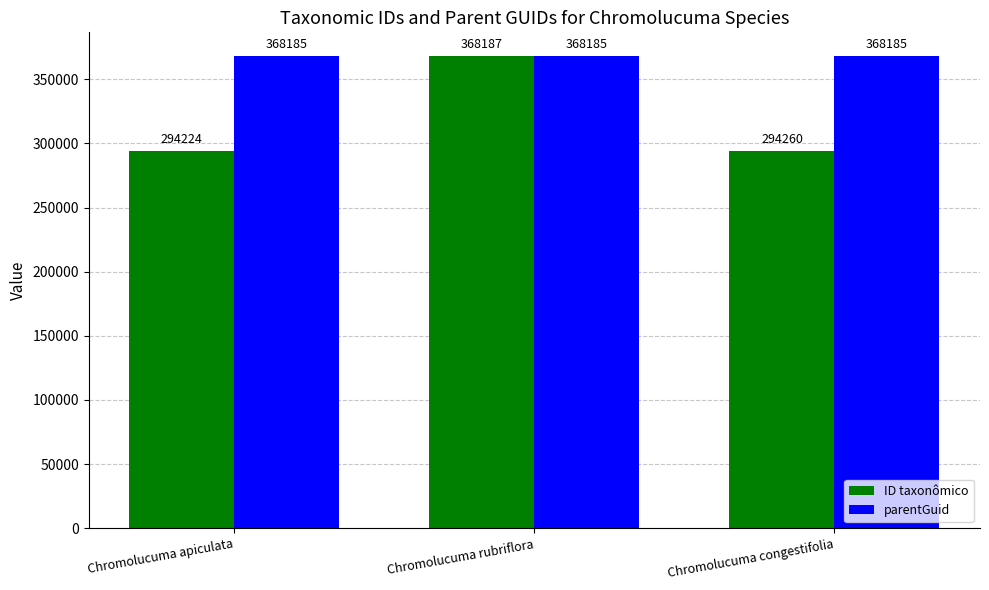

Rank the series by their maximum value, from lowest to highest.

parentGuid, ID taxonômico